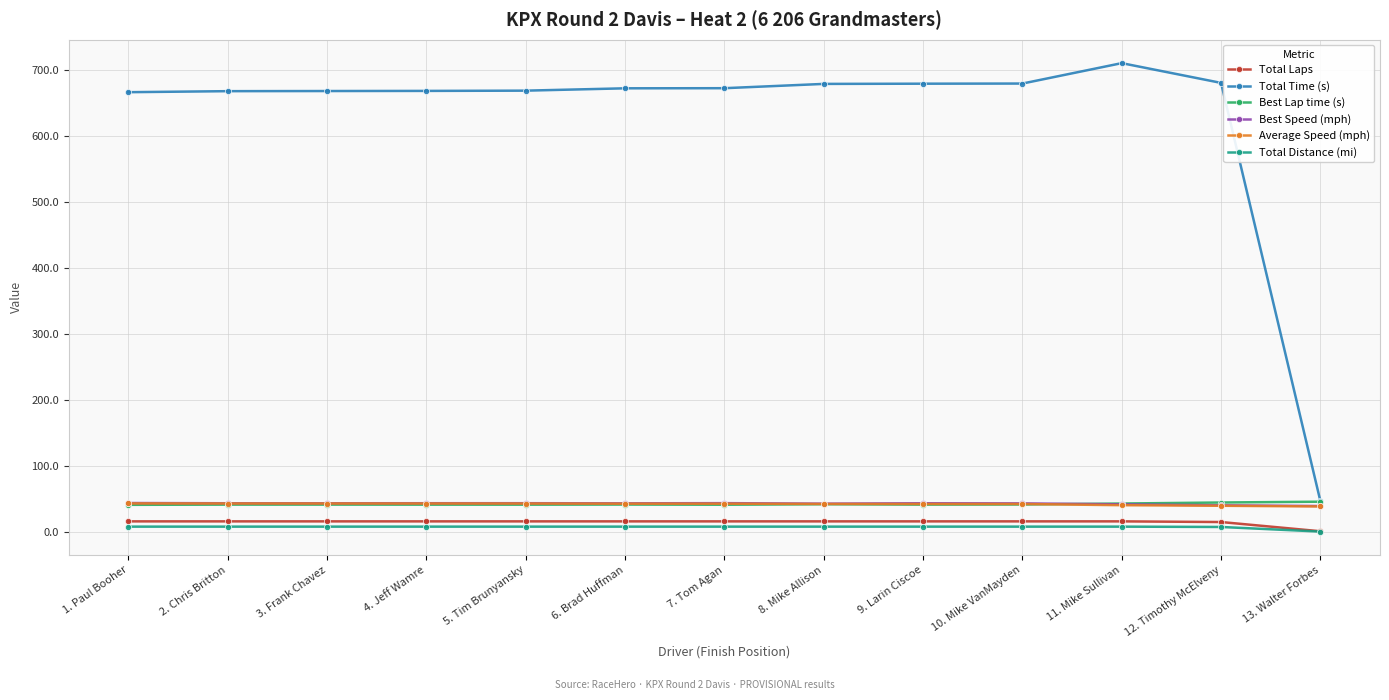

What is the label of the 13th point from the left?

13. Walter Forbes